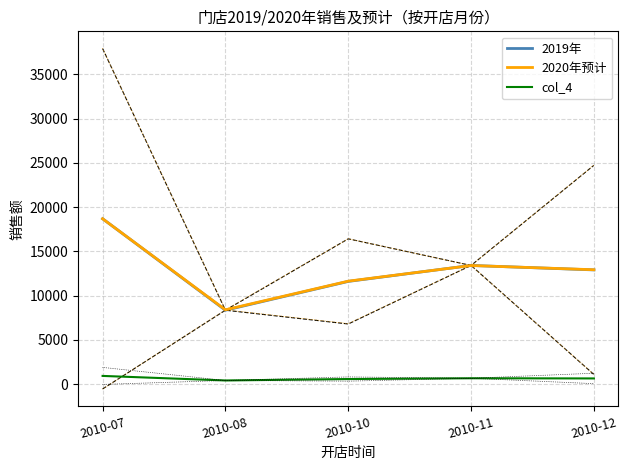

At which category is the sum across all series the highest?

2010-07